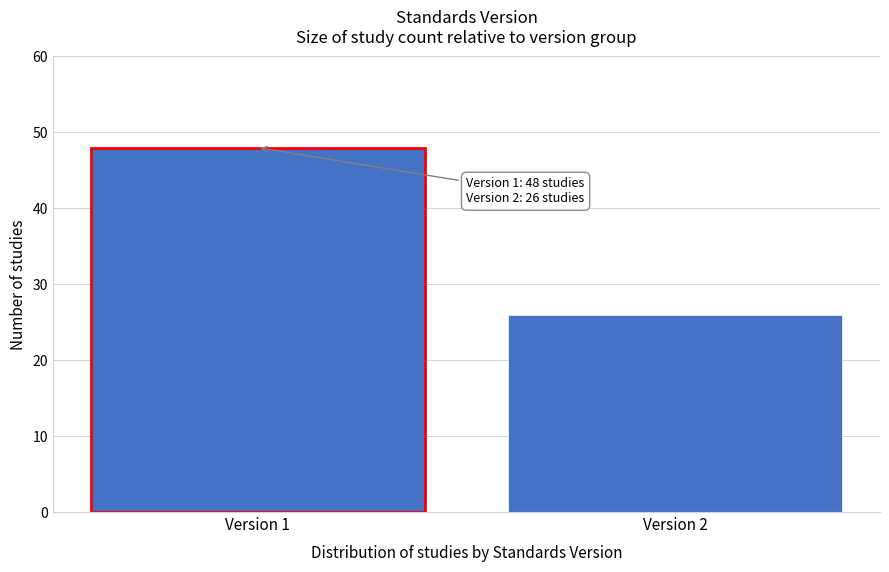

Reading left to right, list all the values displayed in this chart.

48	26